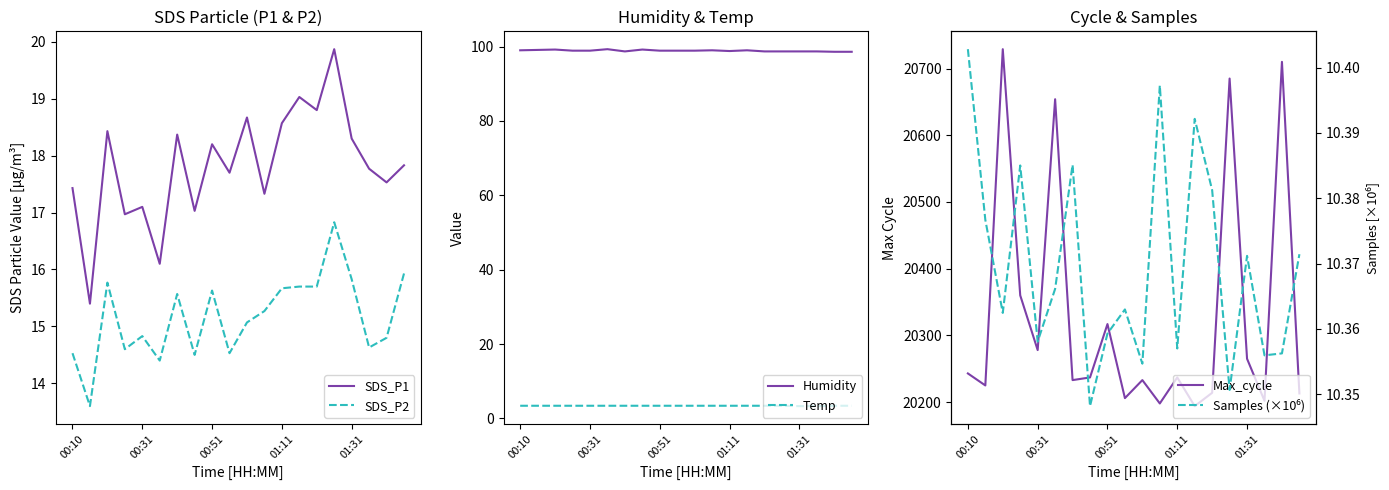

How many values in the Max_cycle series exceed 20237?

9